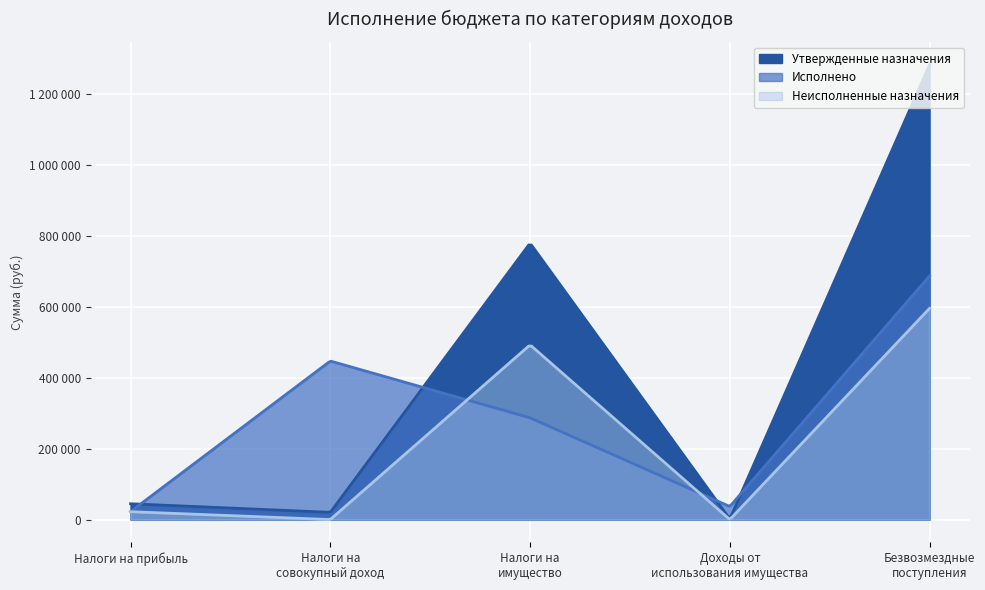

How many lines are shown in the chart?

3